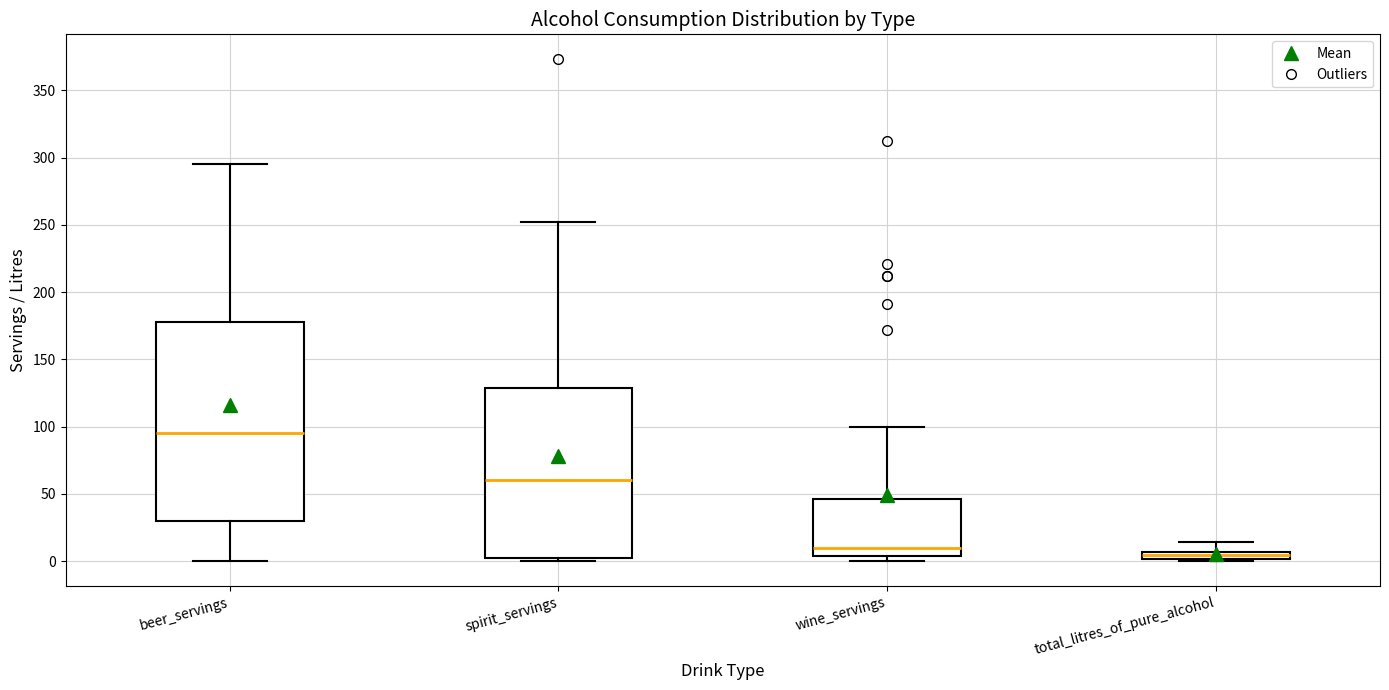

Where does the upper whisker of the box for spirit_servings end on the y-axis? The values are not printed on the chart, so give them approximately, as read against the axis.

250